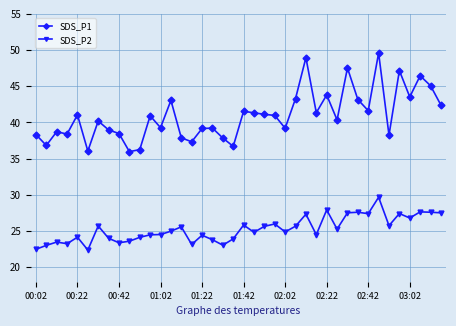

True or false: SDS_P2 and SDS_P1 intersect in this chart.

False